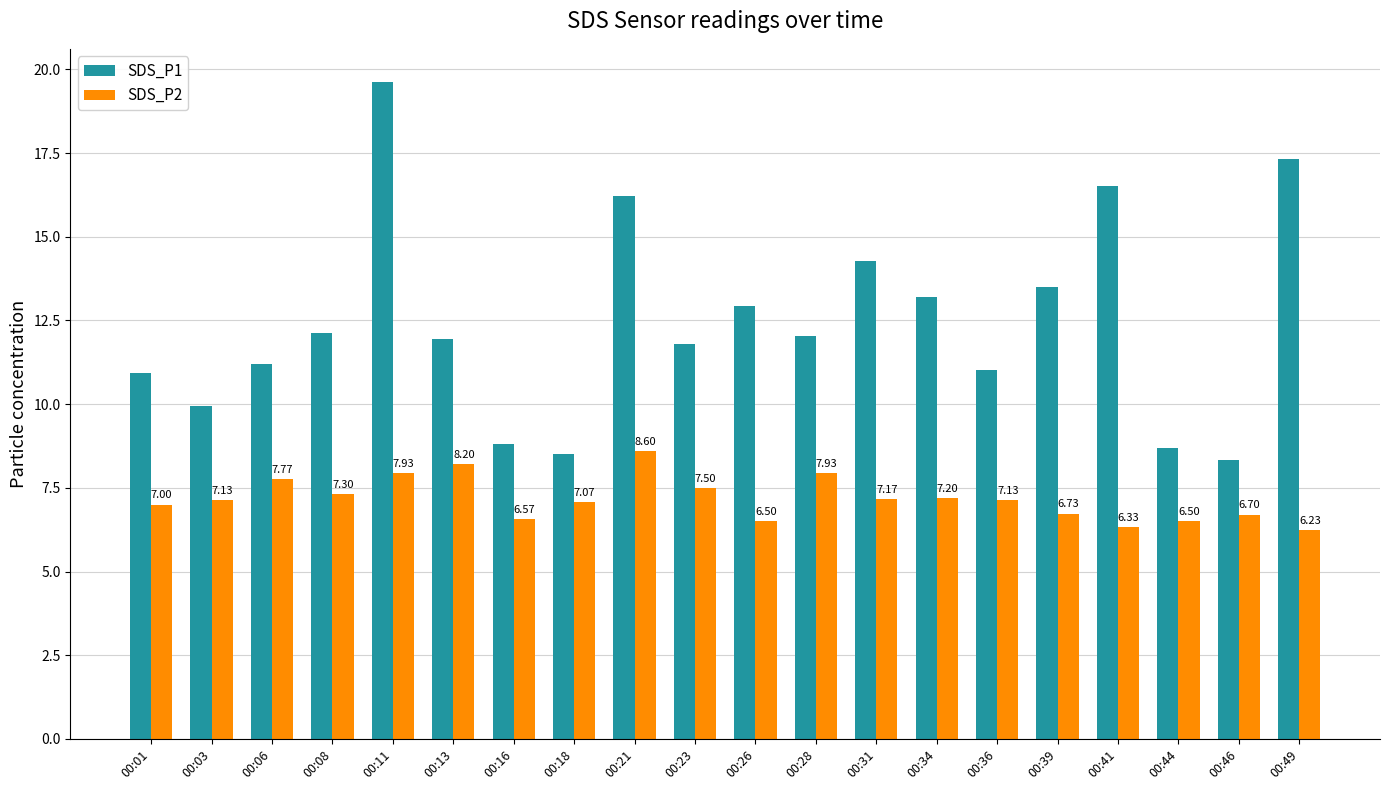

At which category is the sum across all series the highest?

00:11